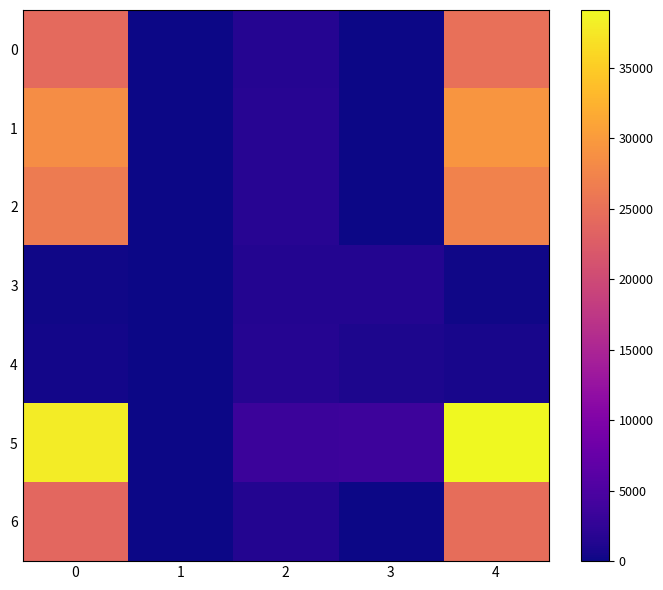

Which series changed the most between 1 and 3?

5